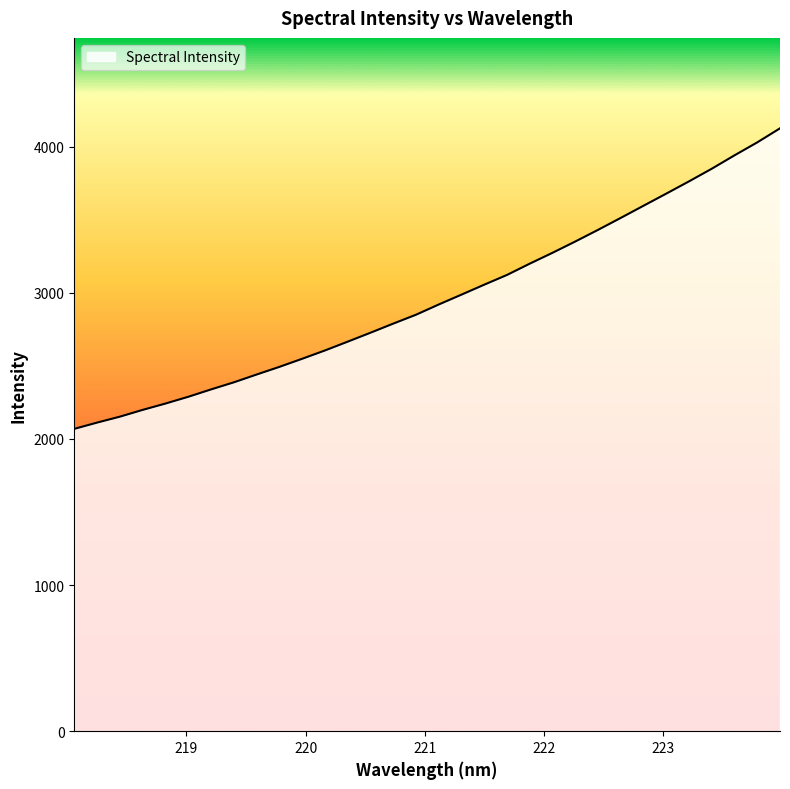

What is the maximum value shown in the chart?

4125.4